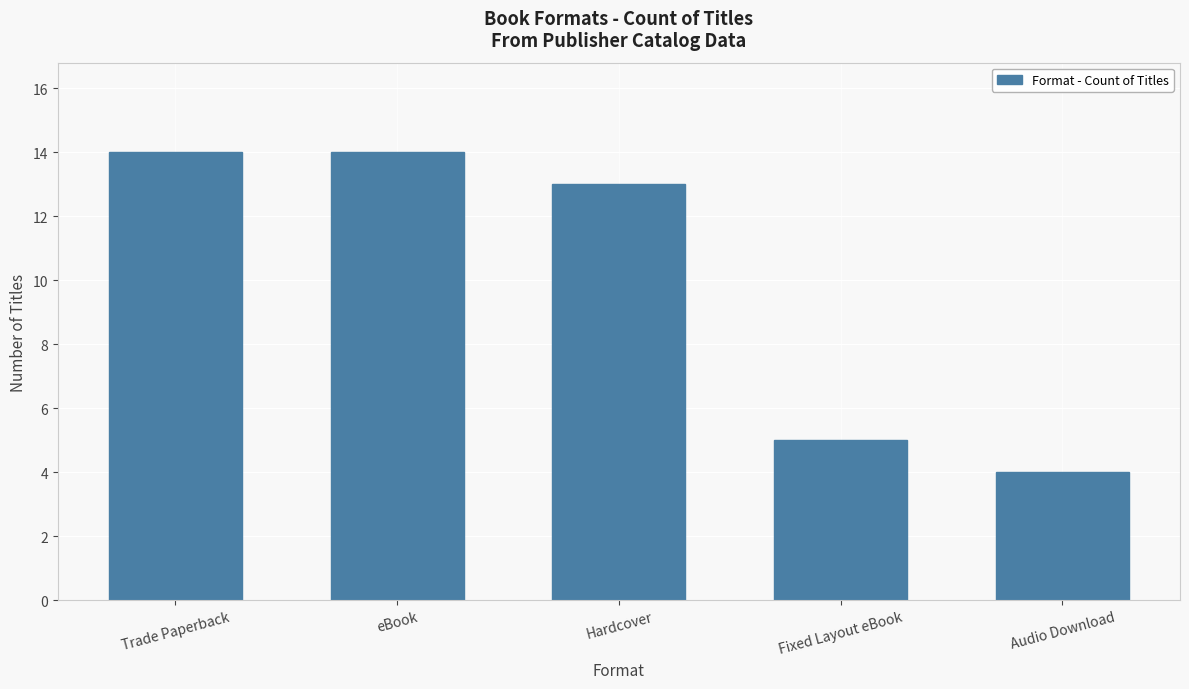

At which category does the chart reach its minimum across all series?

Audio Download